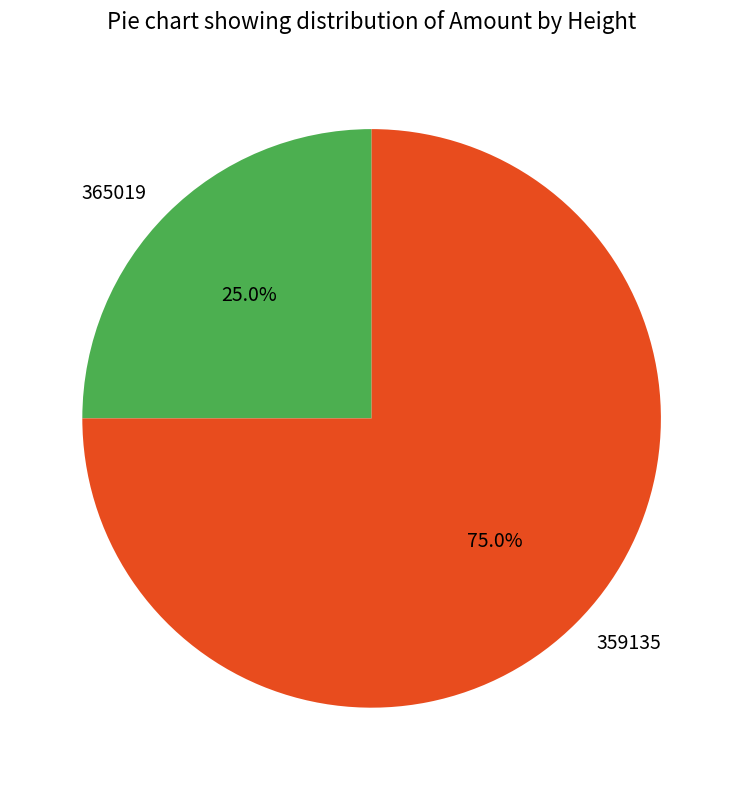

To the nearest percent, what percentage of the pie is 365019?

25%